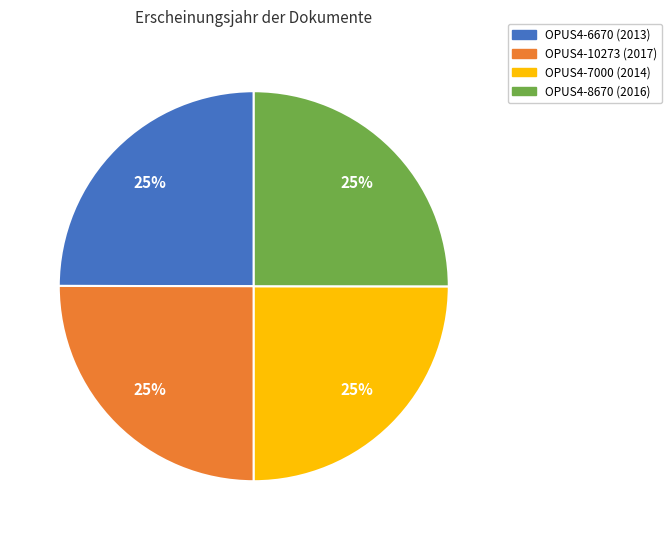

Approximately how many times larger is the value at OPUS4-7000 (2014) compared to OPUS4-8670 (2016)?

1.0